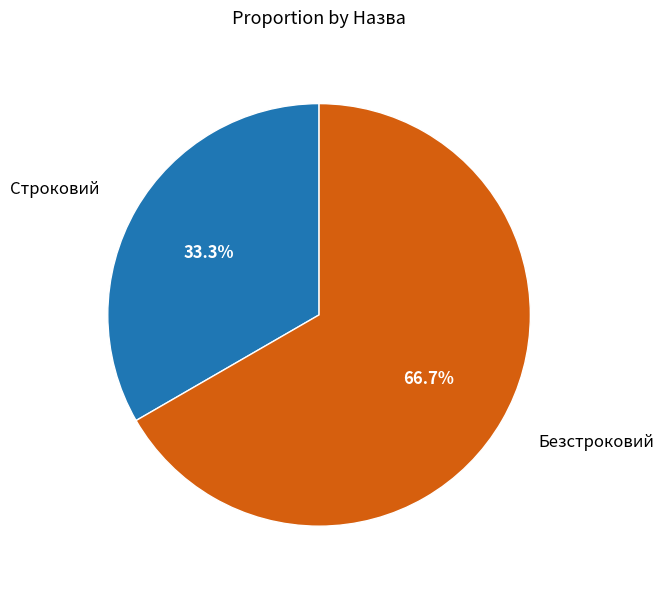

What is the ratio of the value at Безстроковий to the value at Строковий?

2.0